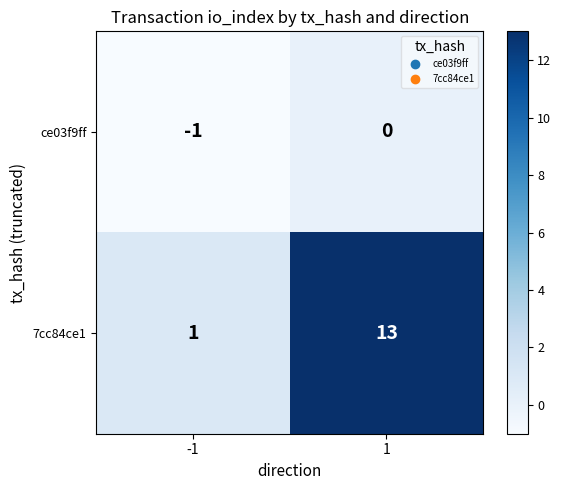

What value does the 7cc84ce1 series have at 1?

13